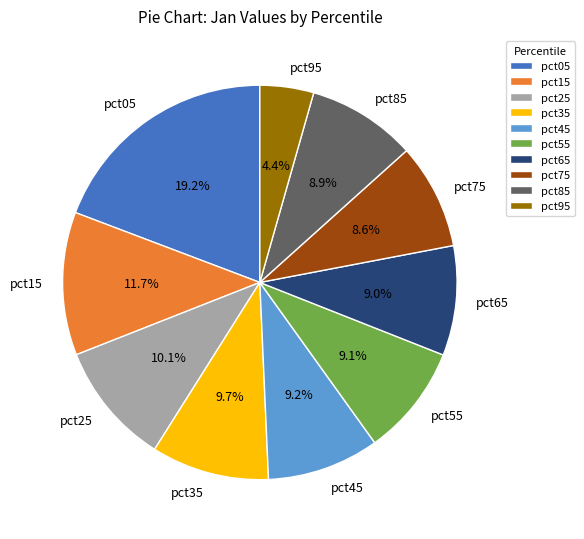

Combined, do pct65 and pct95 account for over 50%?

No